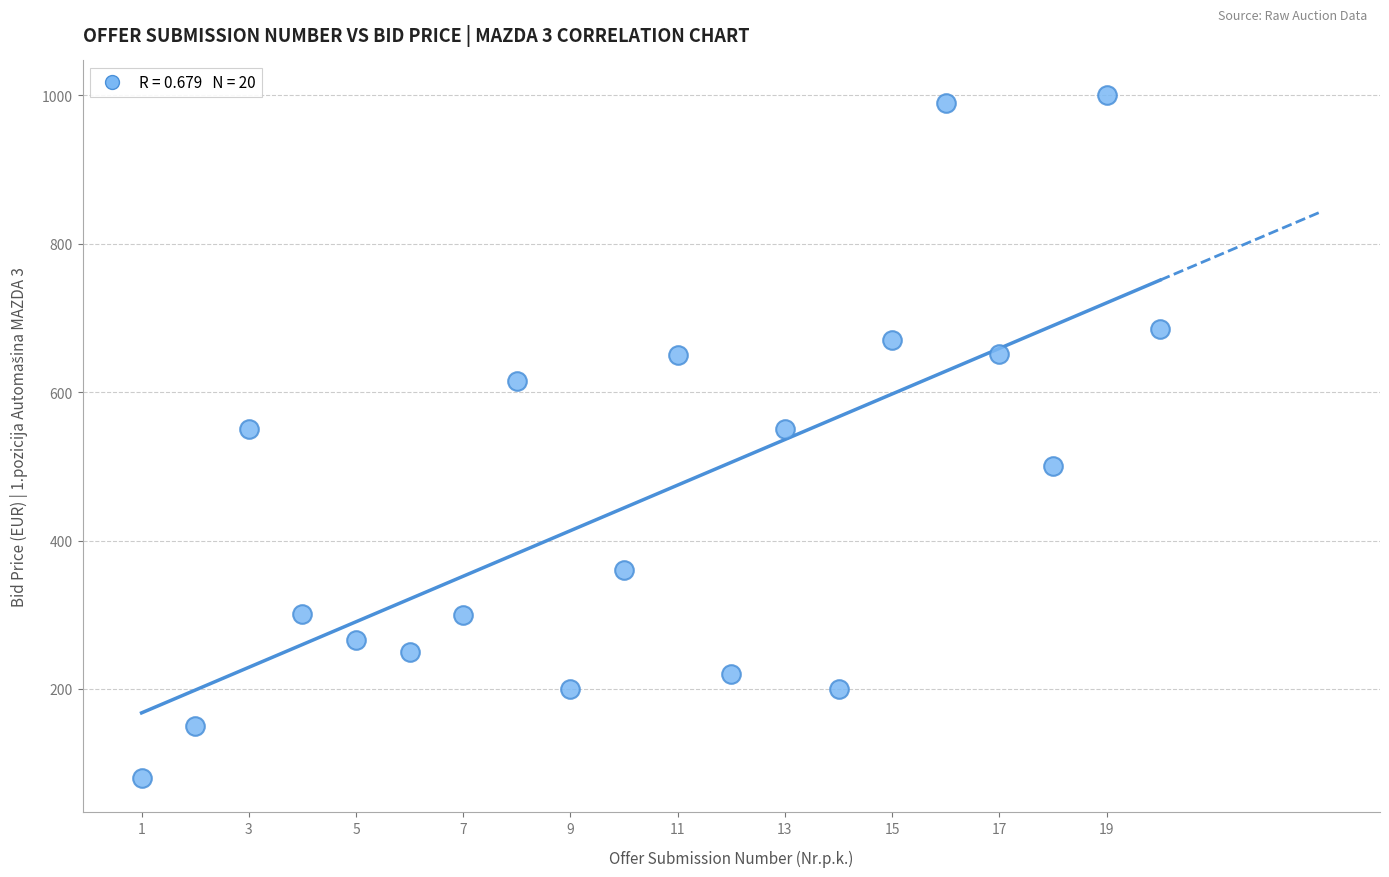

What is the range of Y values (max minus min)?

921.1